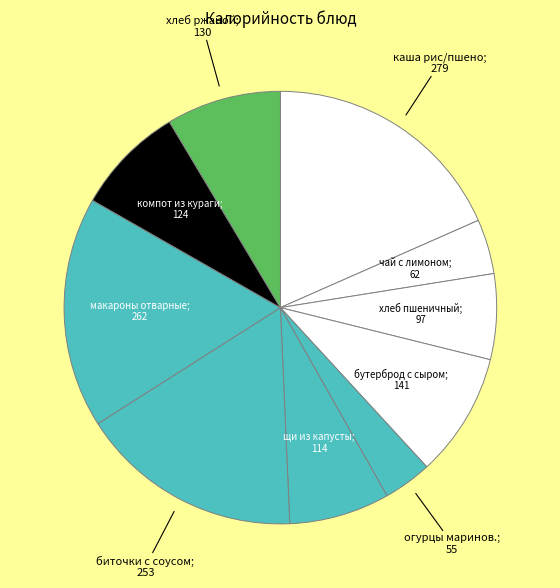

What is the smallest slice in the pie chart?

огурцы маринованные